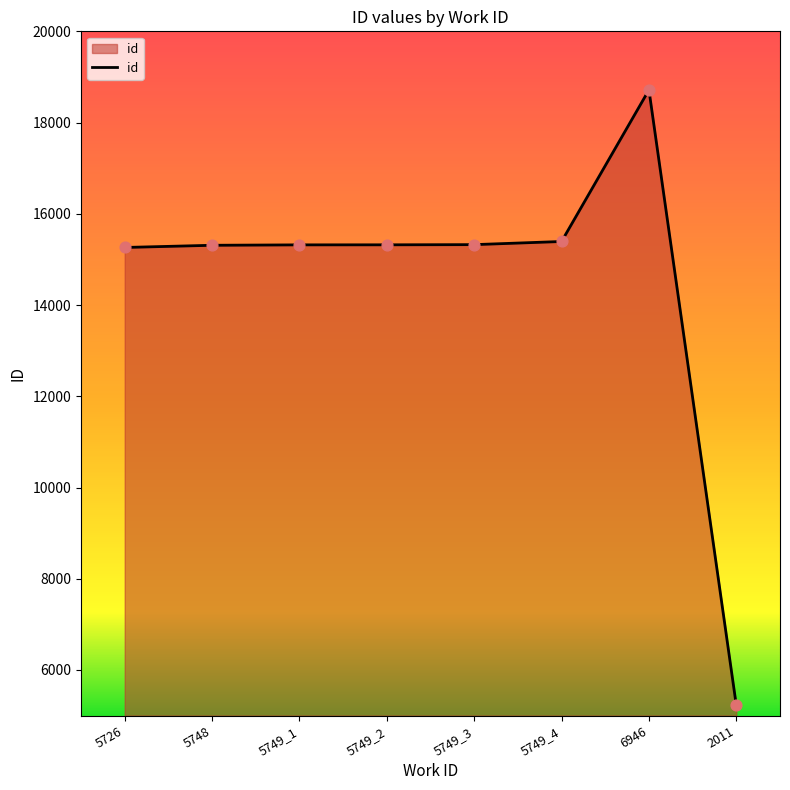

Approximately how many times larger is the value at 5726 compared to 5749_2?

1.0